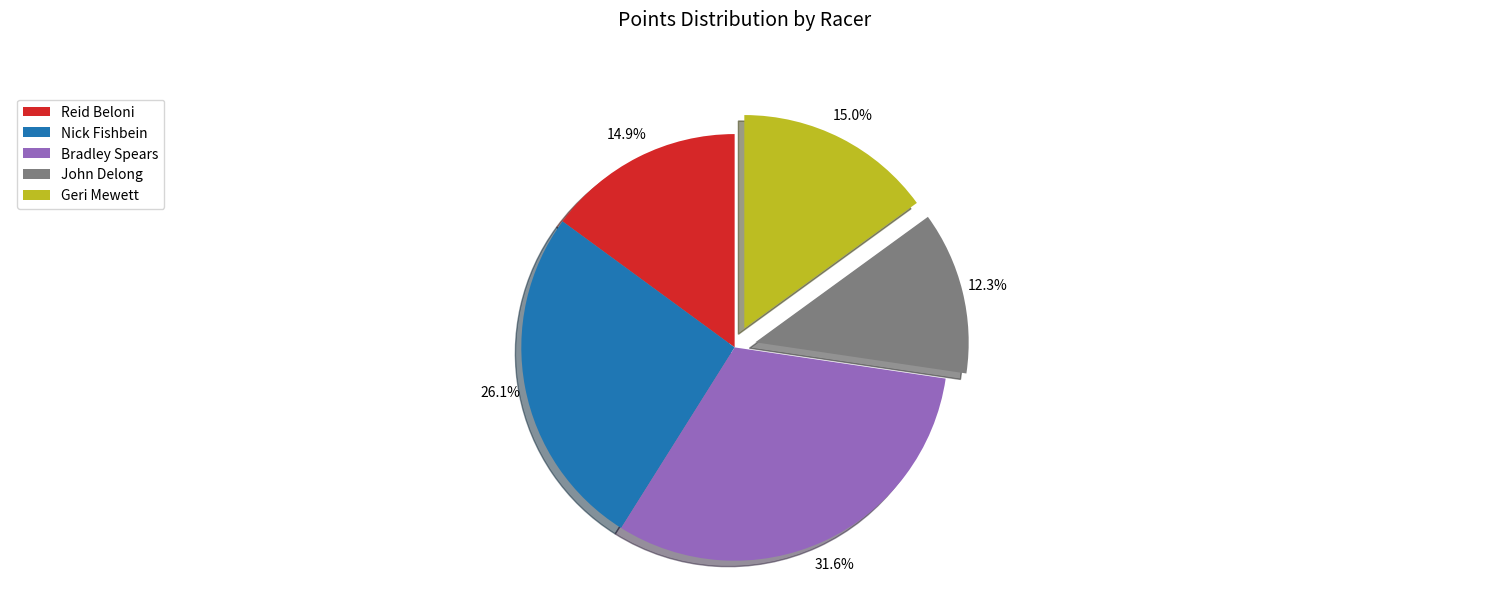

What is the smallest slice in the pie chart?

John Delong